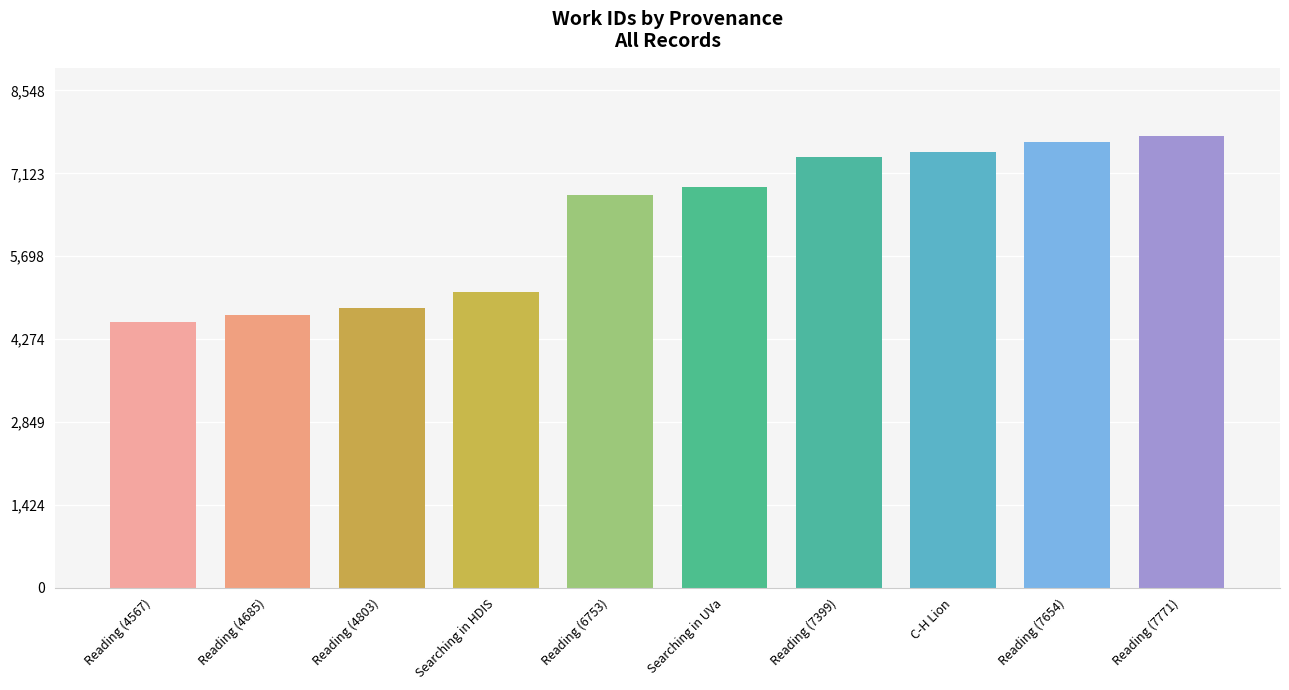

What is the sum of all values?

63103